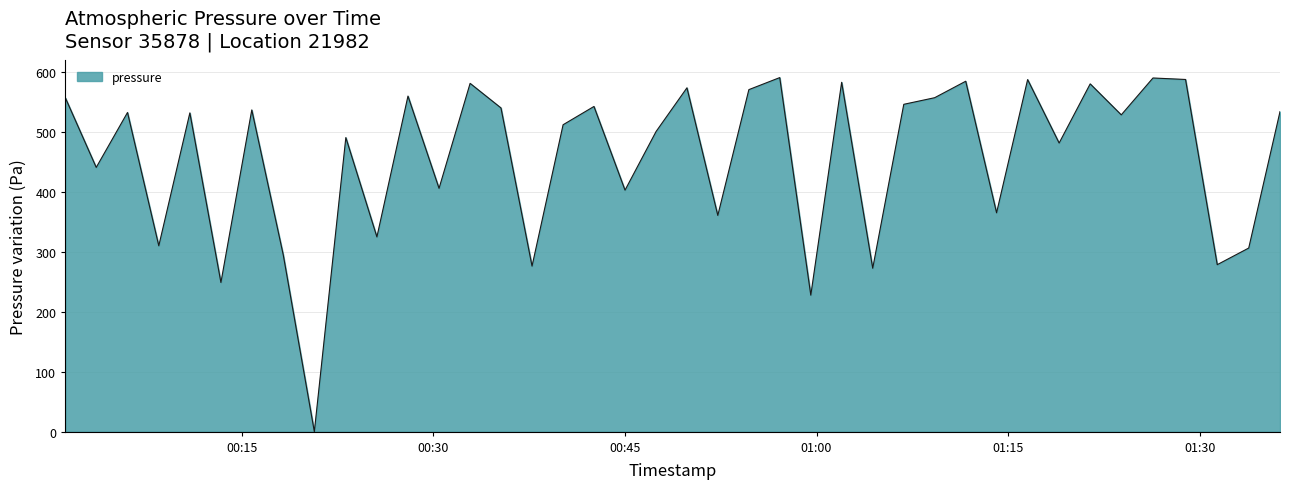

At which category does the chart reach its minimum across all series?

2023-02-03T00:20:40